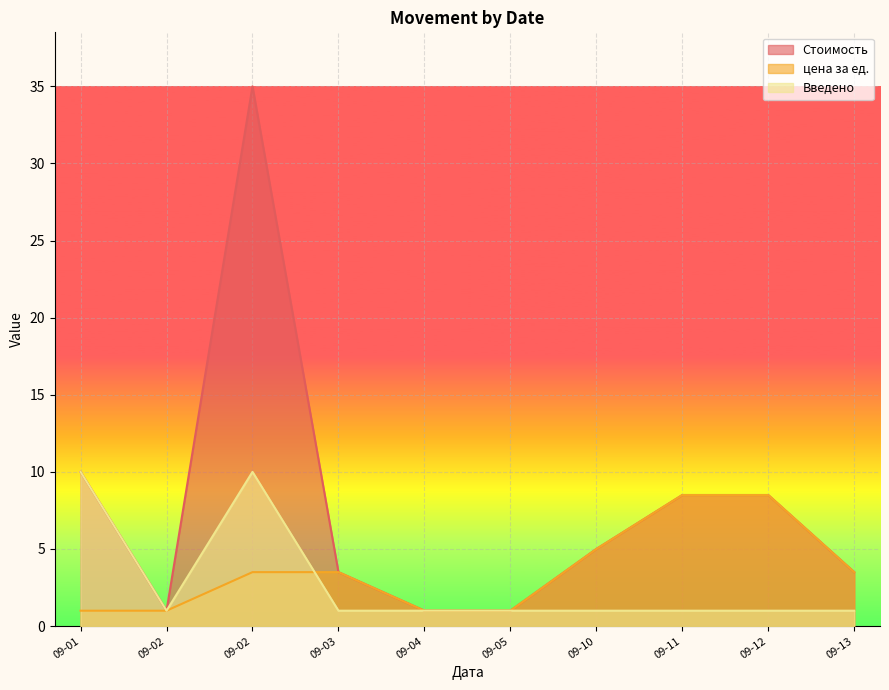

True or false: Введено has a value of 1.4 at 09-13.

False